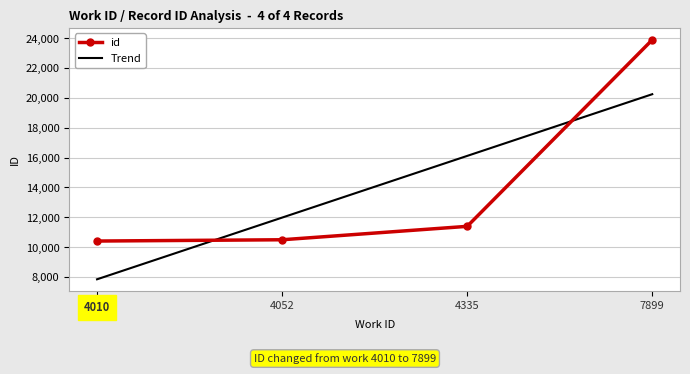

What is the minimum value shown in the chart?

7843.8